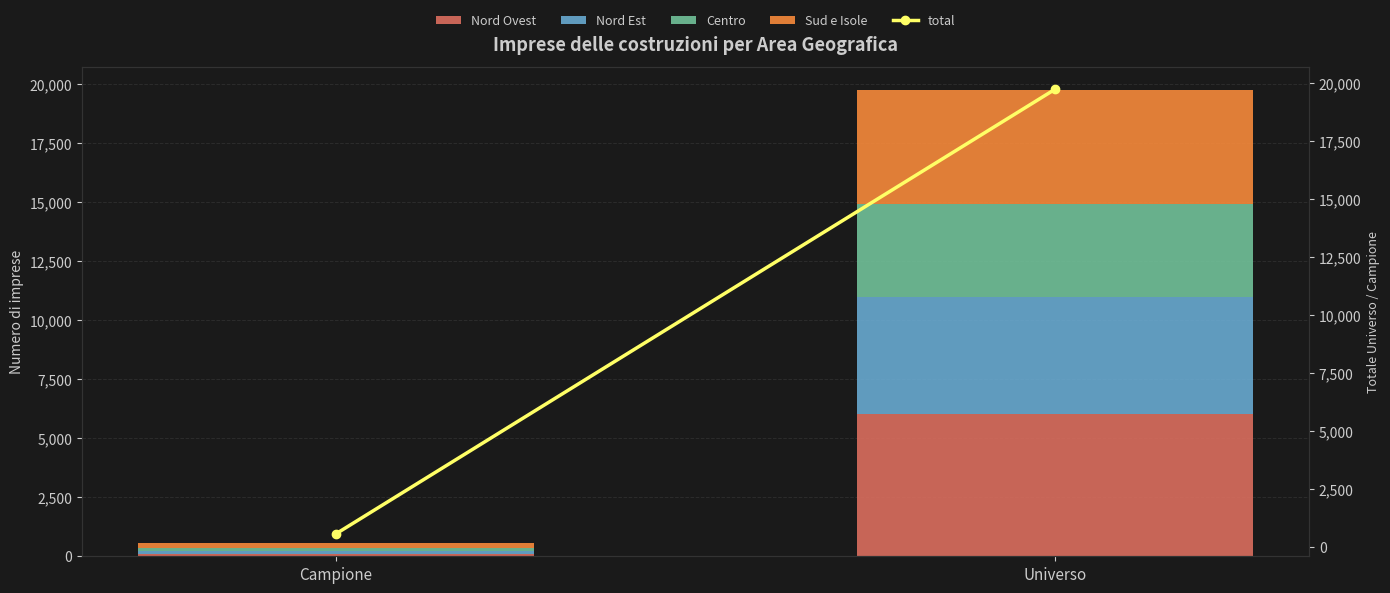

The value of Nord Ovest at Campione is 52. True or false?

False